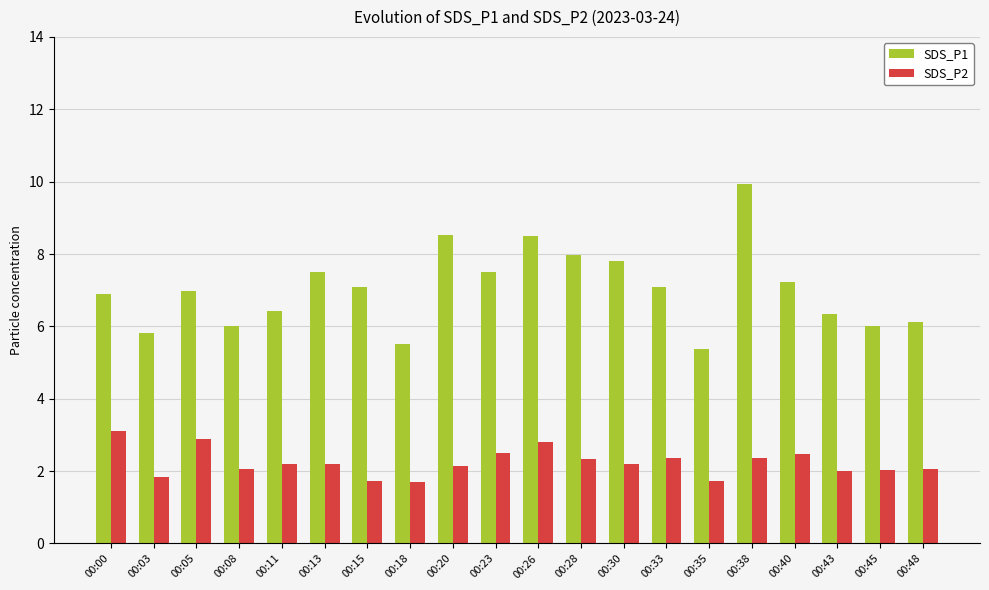

The value of SDS_P2 at 00:48 is 0.7. True or false?

False